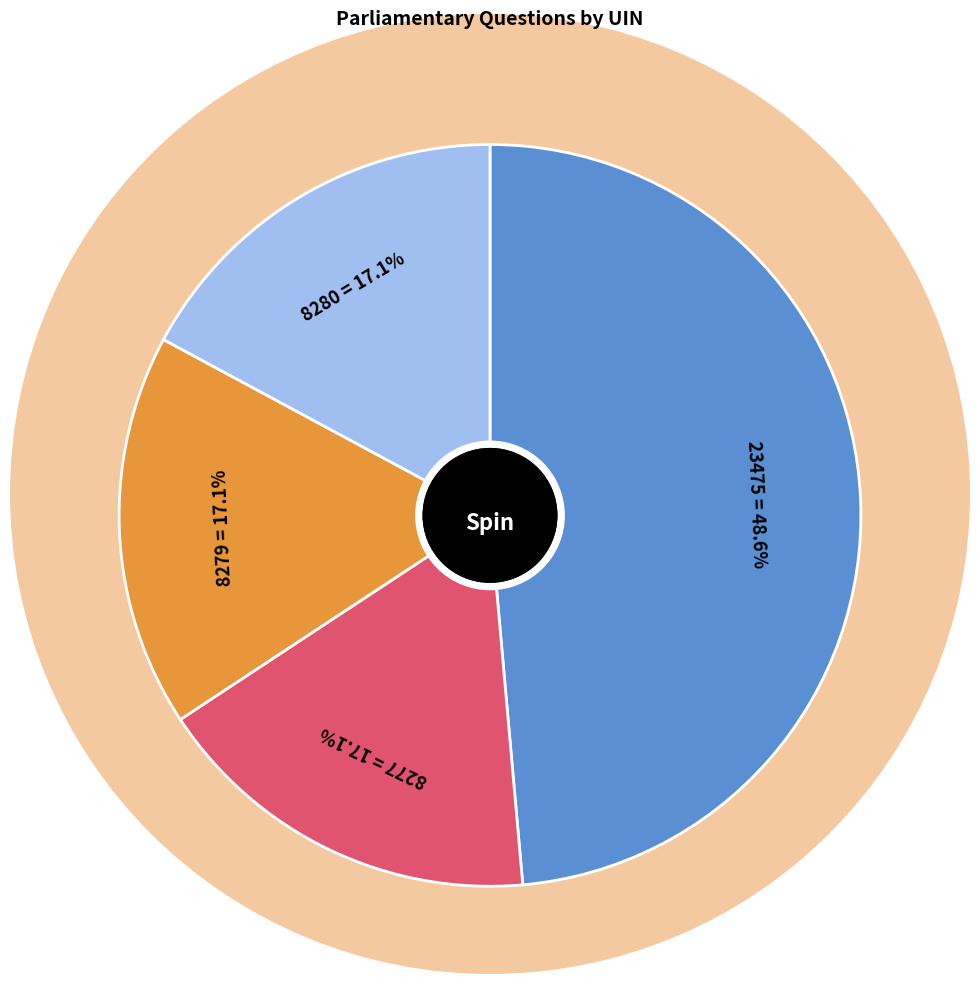

Is there a majority slice in this chart?

No